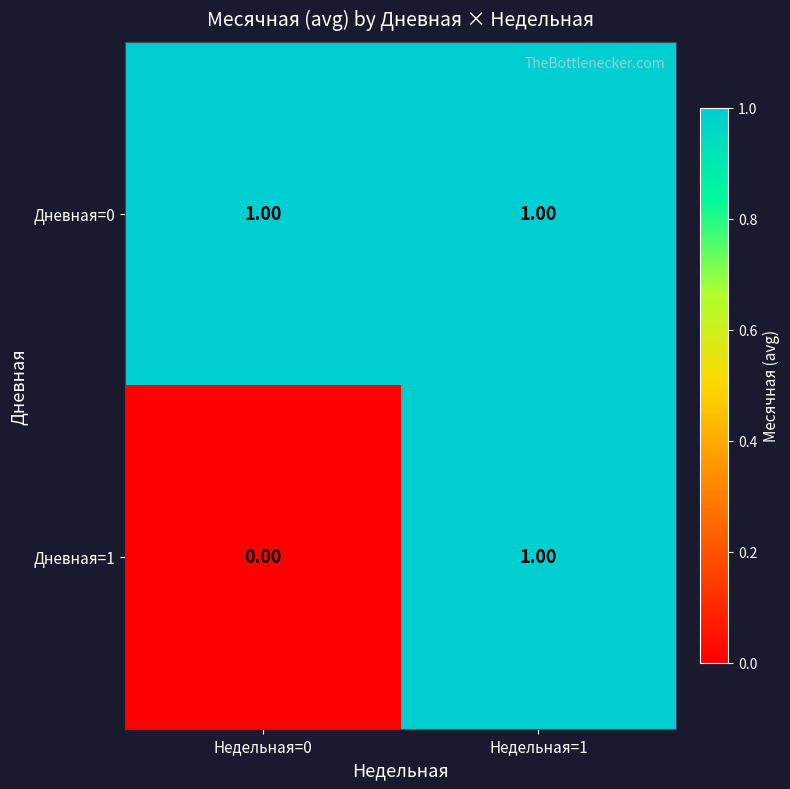

Rank the series by their average value, from highest to lowest.

Дневная=0, Дневная=1